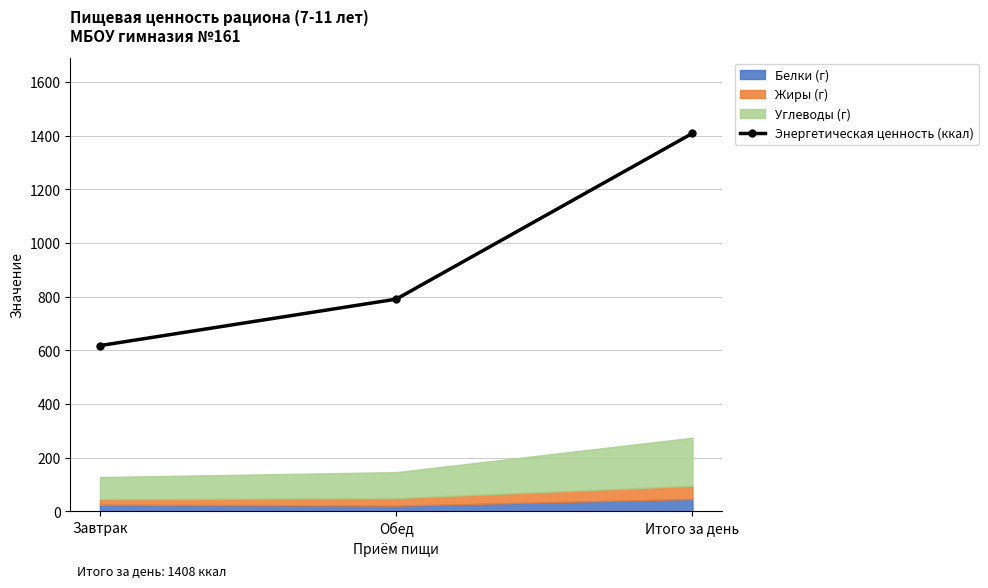

What is the change in value from Завтрак to Итого за день?

+790.7